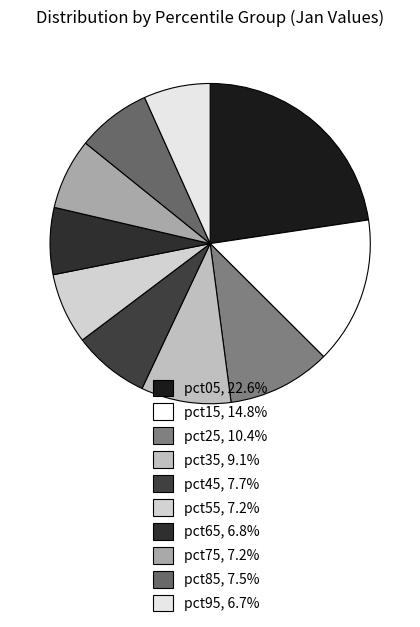

Count the number of slices in the pie.

10